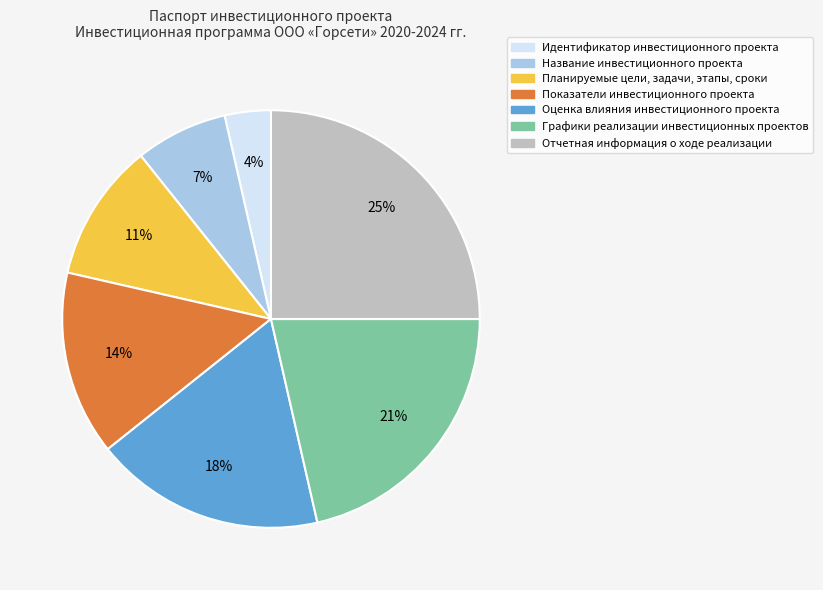

Which slice is the smallest?

Идентификатор инвестиционного проекта